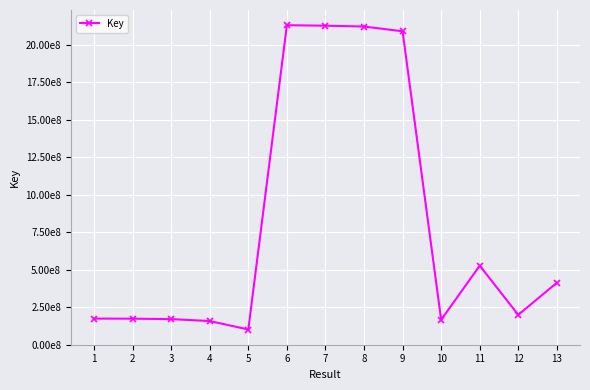

Reading right to left, transcribe all the data shown in this chart.

13=412557092	12=198566036	11=526139081	10=165491697	9=2088408484	8=2120109306	7=2125808207	6=2128919592	5=100826665	4=157243524	3=170115772	2=172964153	1=173564868